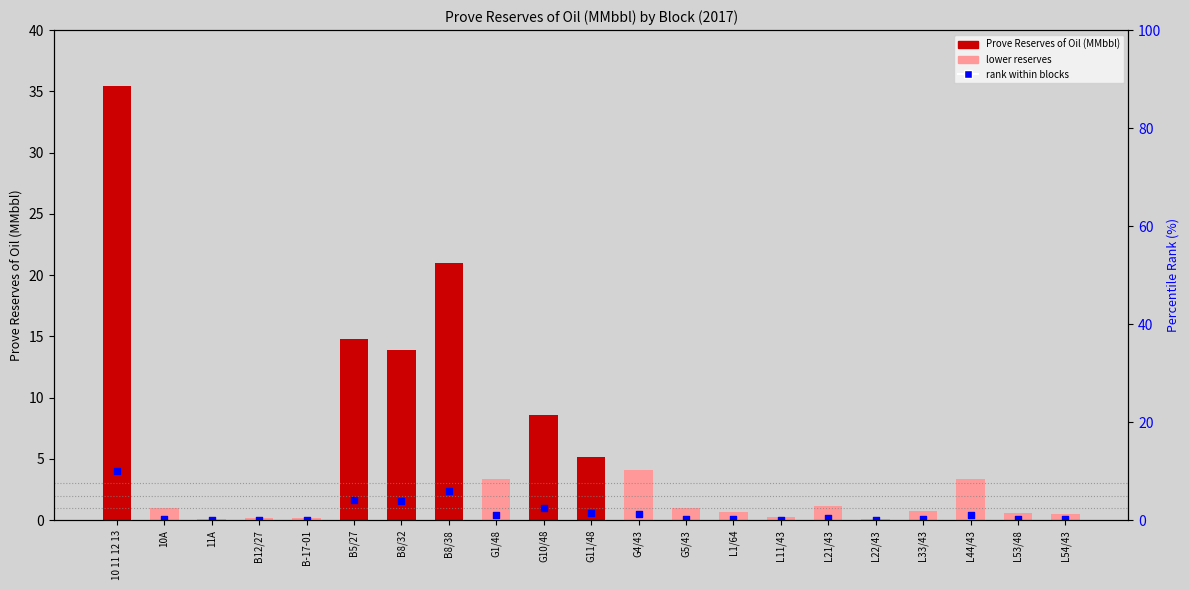

Is the value of rank within blocks at B-17-01 greater than the value of Prove Reserves of Oil (MMbbl) at L53/48?

No